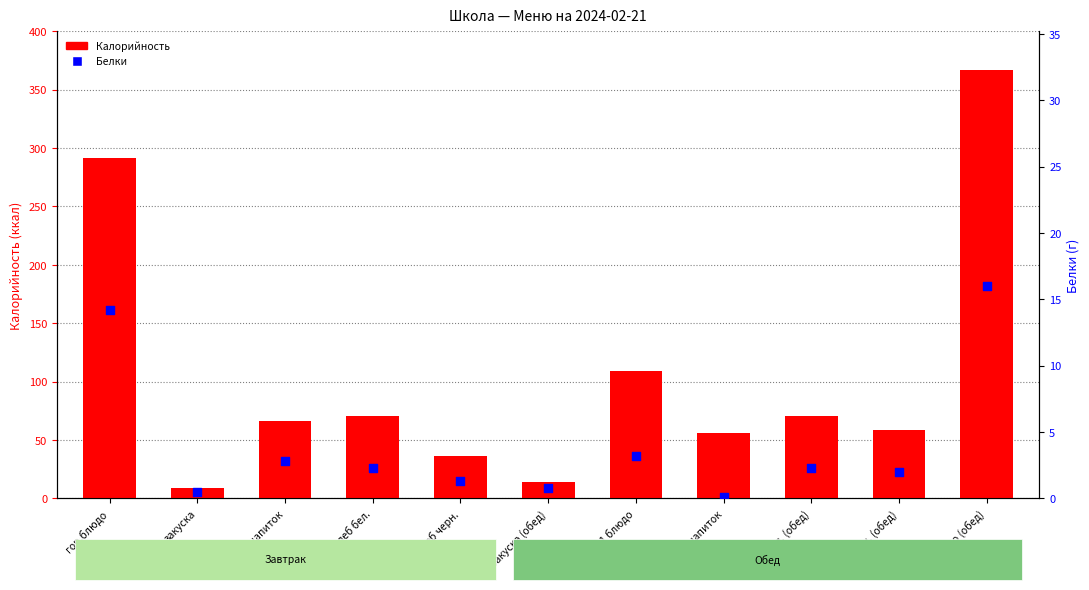

Which series reaches the minimum Y coordinate?

Белки